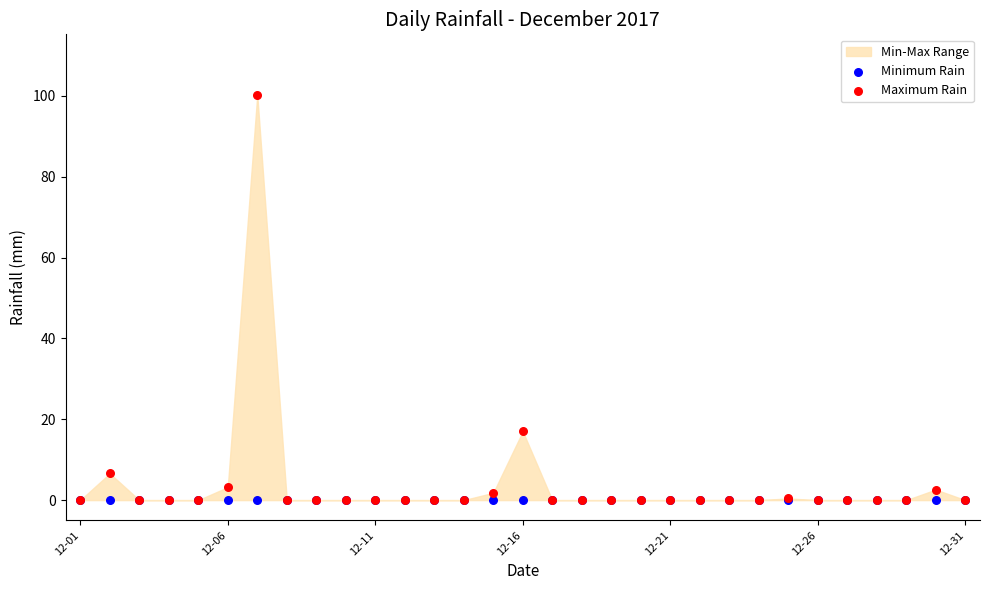

In the Maximum Rain series, what Y value is closest to 50?

17.0